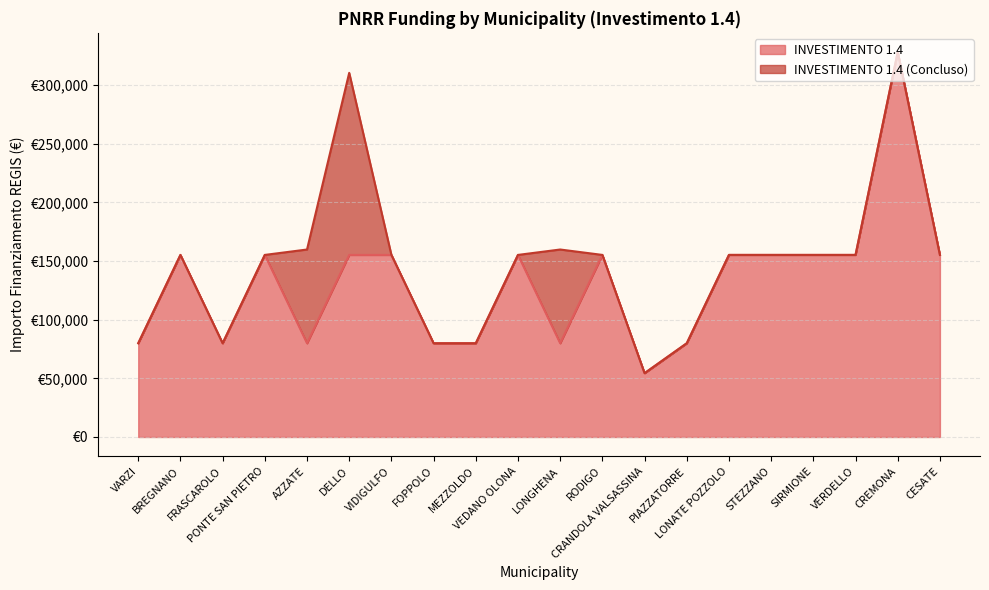

Is it true that the value at PONTE SAN PIETRO is 219797?

False